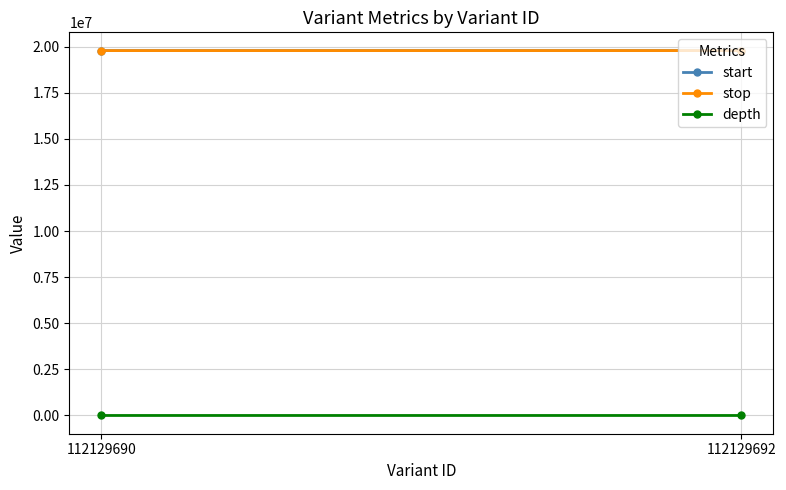

What is the total value across all series at 112129692?

39576536